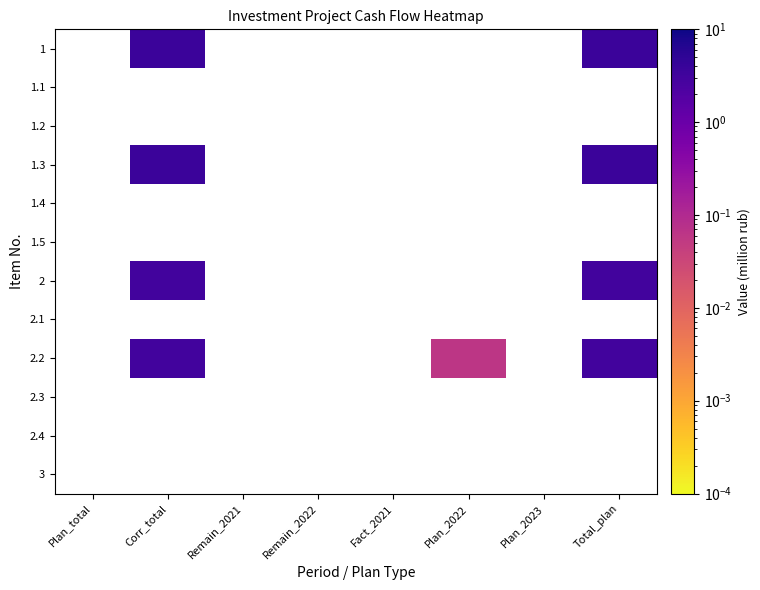

Is the value of 1.5 at Corr_total greater than the value of 2.3 at Corr_total?

No